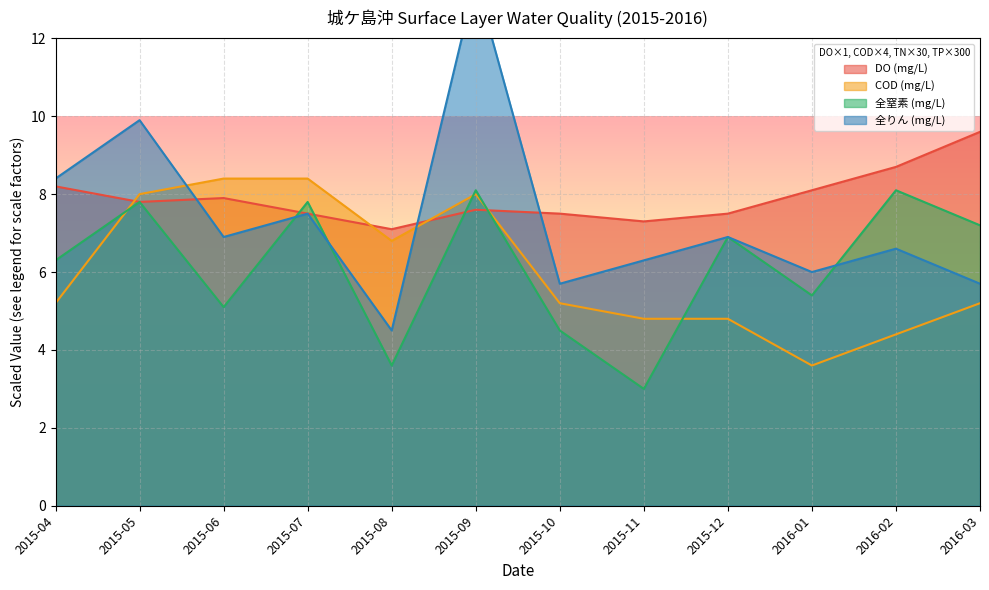

What is the sum of all DO (mg/L) values?

94.8